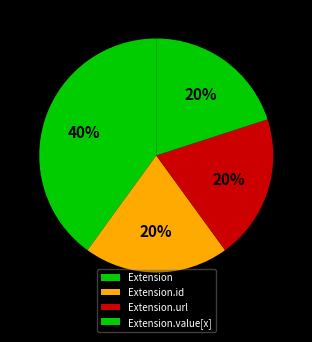

To the nearest percent, what is the difference between the largest and smallest slice percentages?

20%